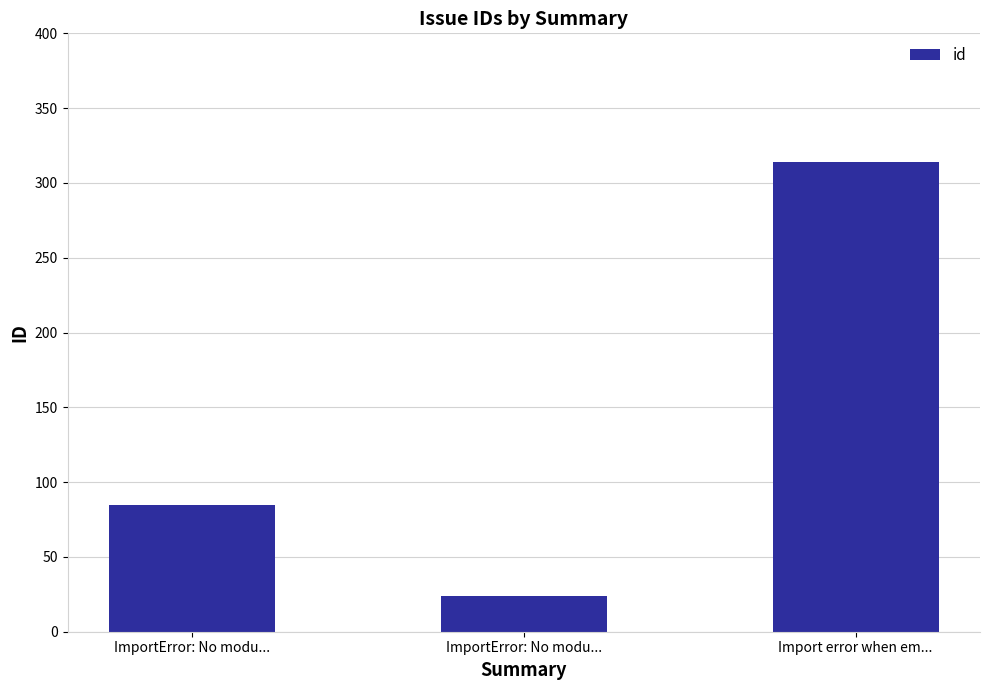

At which label is the value closest to 169?

ImportError: No modu...